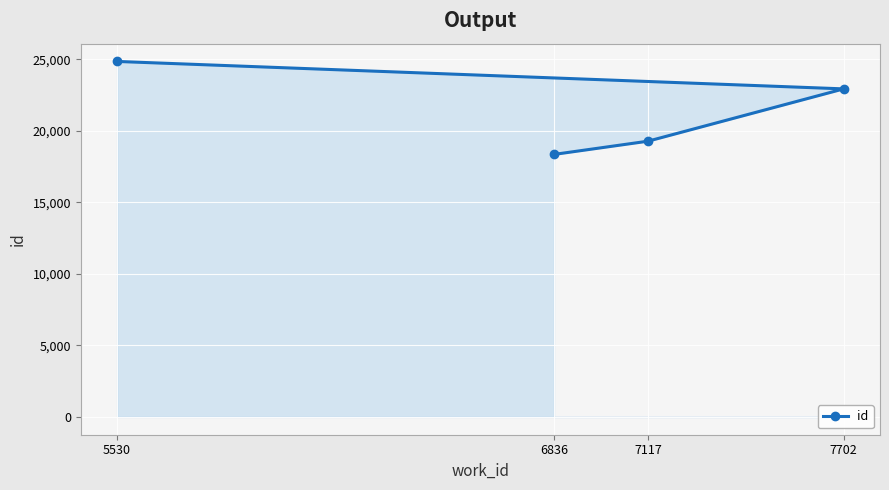

How many lines are shown in the chart?

1